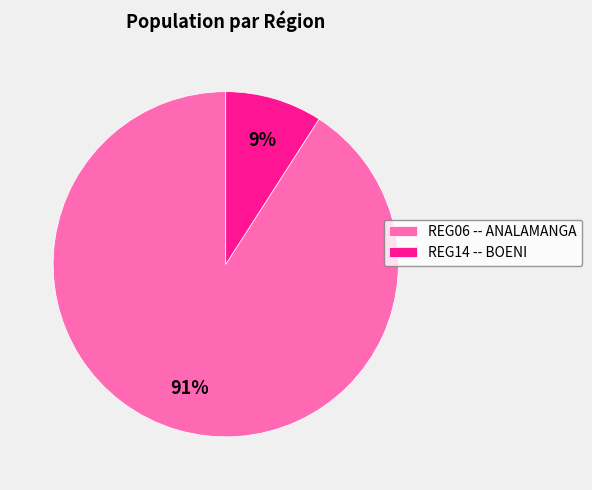

Is it true that REG06 -- ANALAMANGA is 98% of the pie?

False